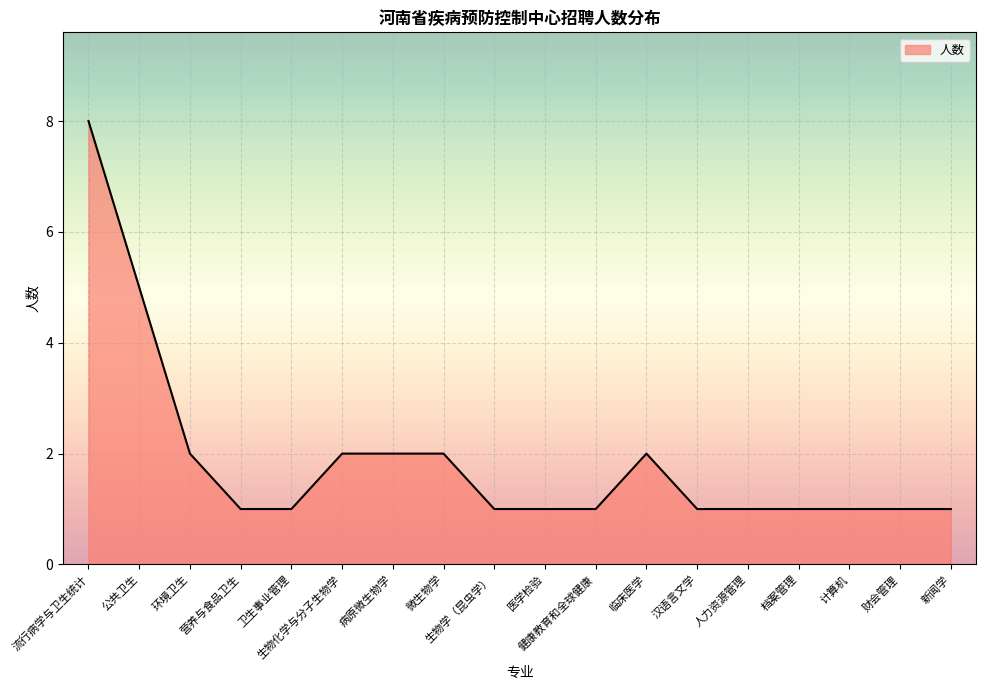

What is the difference between the values at 流行病学与卫生统计 and 生物化学与分子生物学?

6